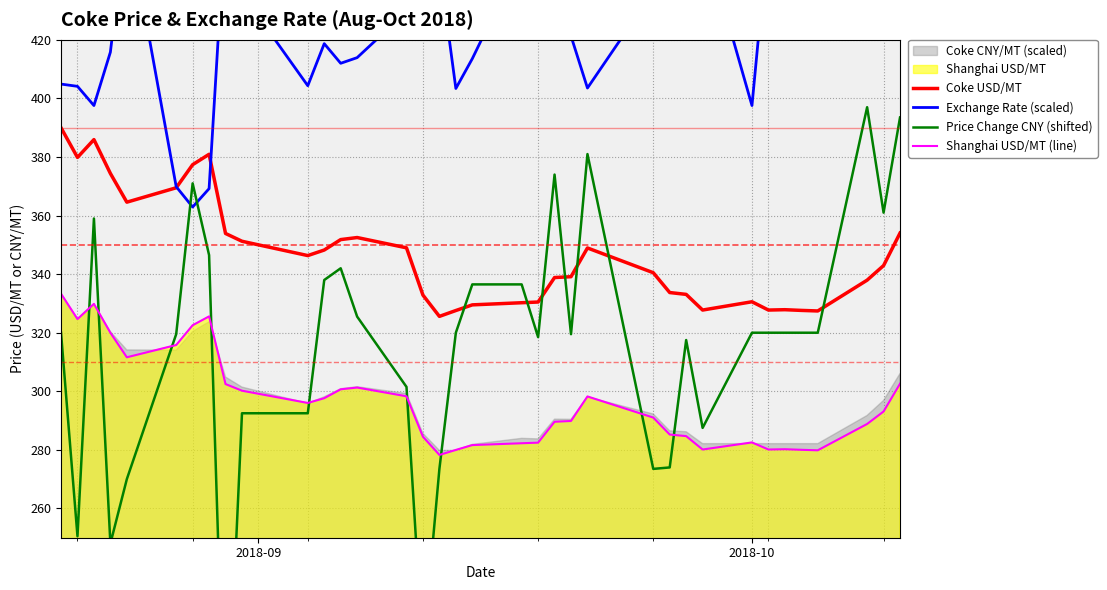

True or false: Coke USD/MT and Shanghai USD/MT (line) cross at least once.

False